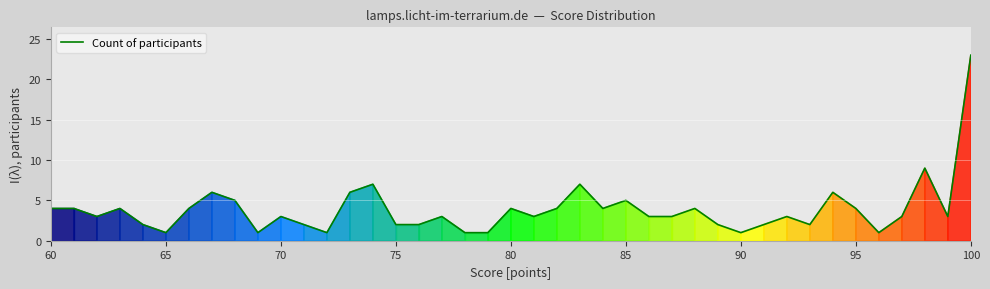

What is the difference between the maximum and minimum values?

22